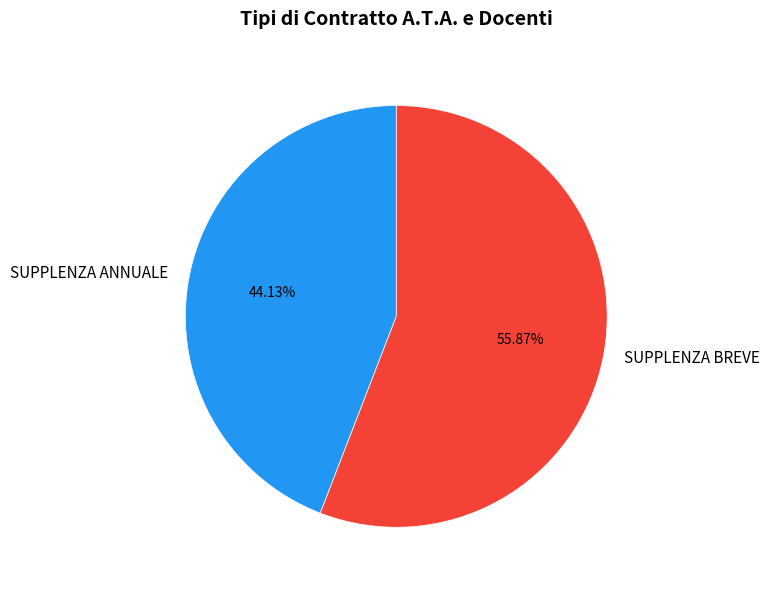

Is the sum of SUPPLENZA BREVE and SUPPLENZA ANNUALE greater than half?

Yes